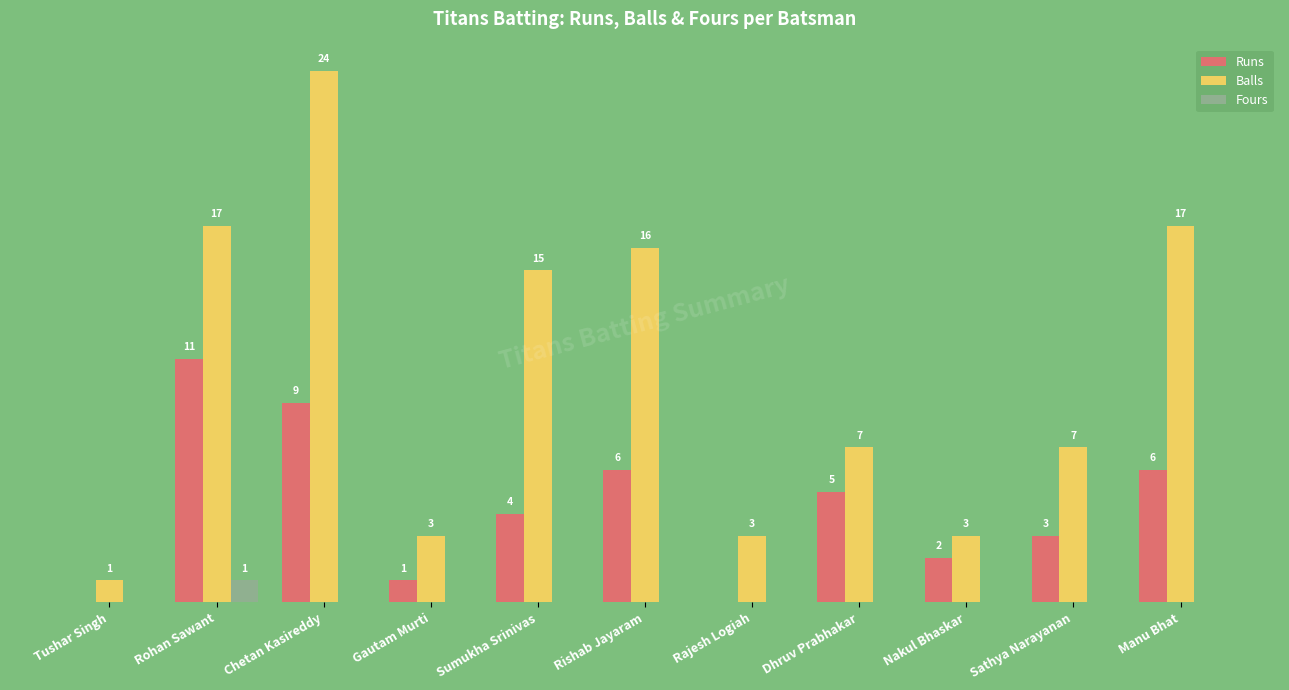

Are the bars grouped side by side (vs. stacked)?

Yes